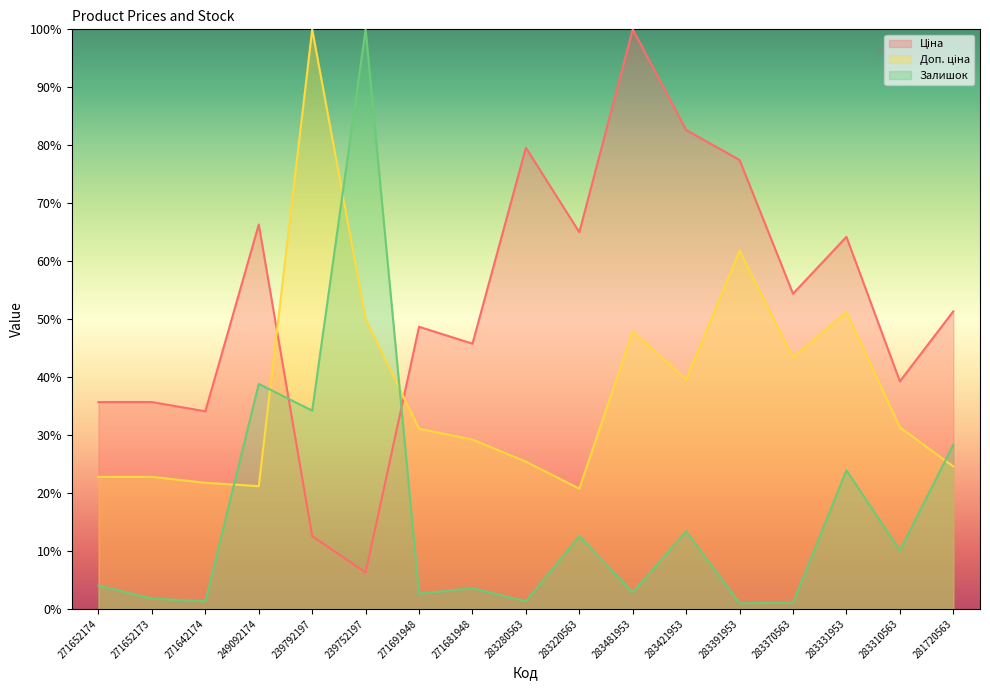

Reading left to right, list all the values displayed in this chart.

Ціна: 35.7	35.7	34.1	66.3	12.5	6.3	48.7	45.8	79.6	65.0	100.0	82.6	77.5	54.4	64.2	39.3	51.3
Доп. ціна: 22.8	22.8	21.8	21.2	100.0	50.0	31.1	29.2	25.4	20.7	47.9	39.6	61.8	43.4	51.2	31.3	24.6
Залишок: 4.0	1.8	1.3	38.8	34.2	100.0	2.6	3.6	1.3	12.5	2.8	13.4	0.9	1.1	23.9	10.1	28.3